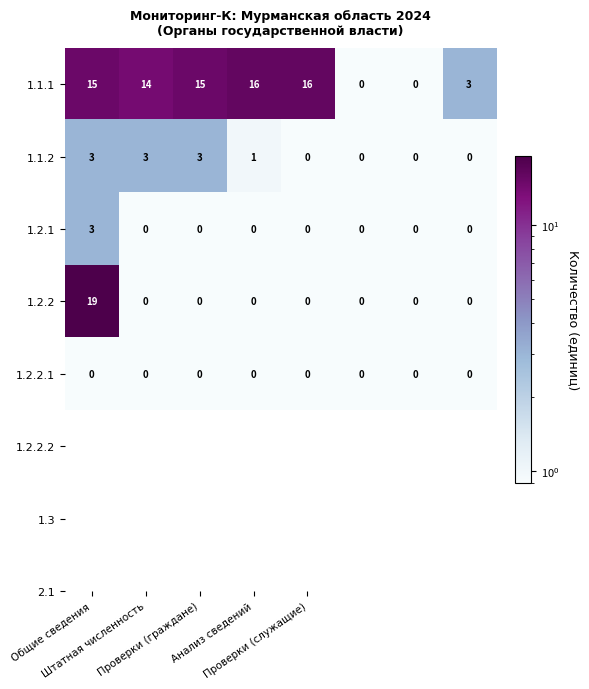

What is the highest value of the 1.2.1 series?

3